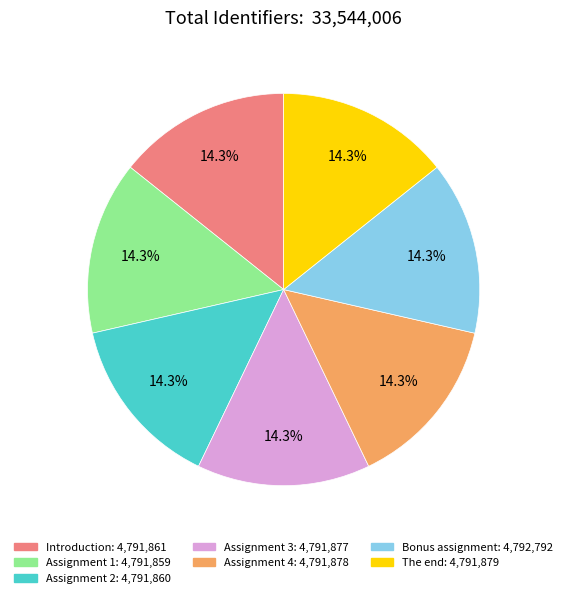

How much of the chart is everything except Bonus assignment: 4,792,792?

85.7%